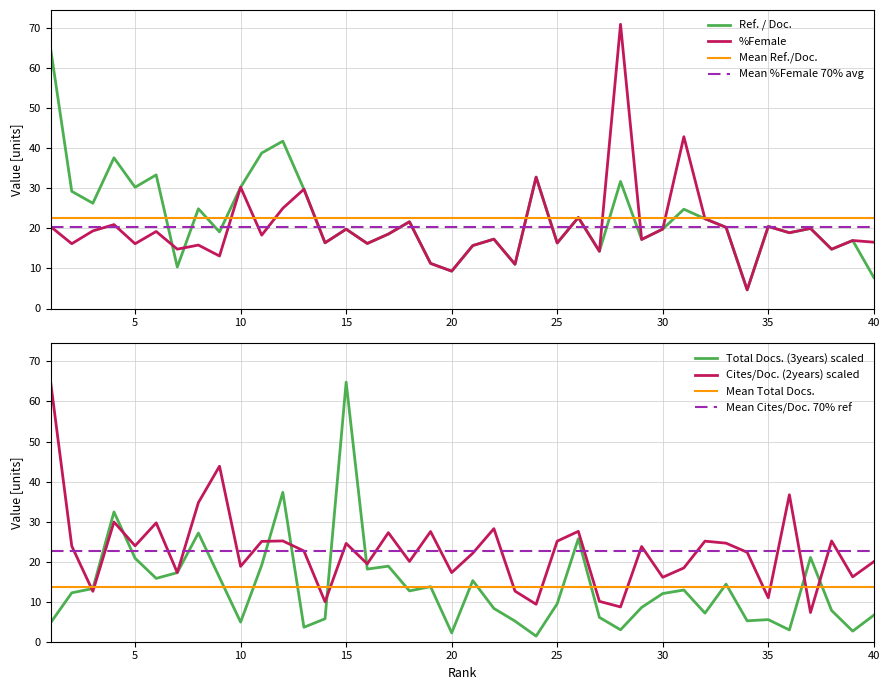

Which series ends up on top after the final intersection of Total Docs. (3years) and Ref. / Doc.?

Ref. / Doc.